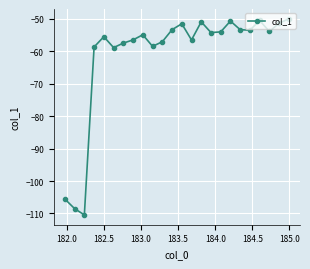

What is the difference between the maximum and minimum values?

60.5